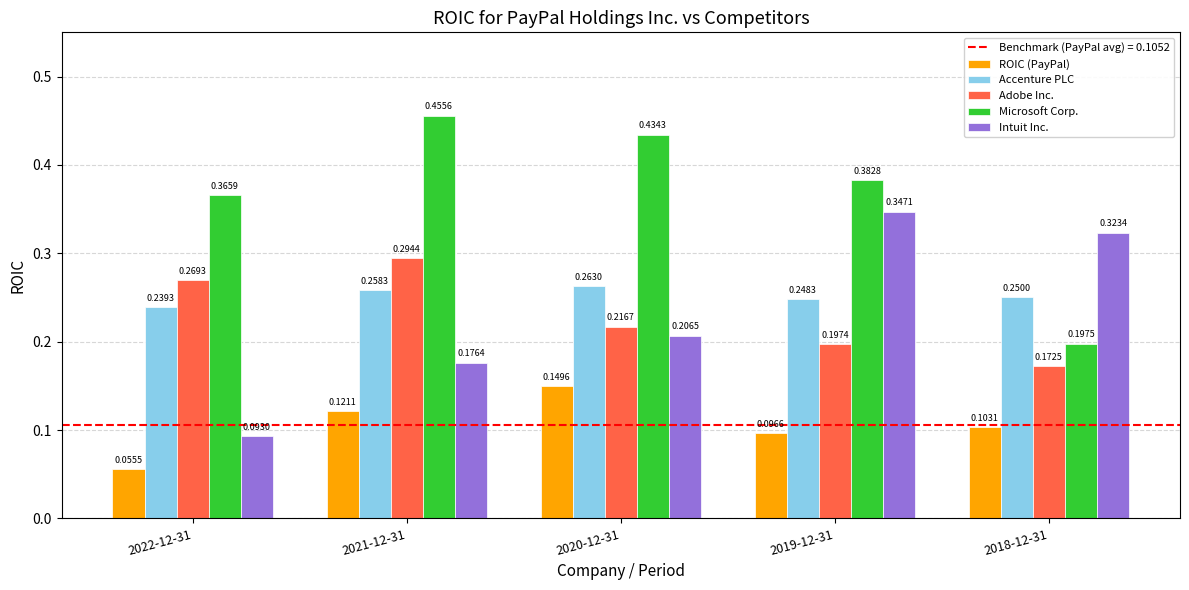

Is the value of Microsoft Corp. at 2018-12-31 greater than the value of Intuit Inc. at 2018-12-31?

No